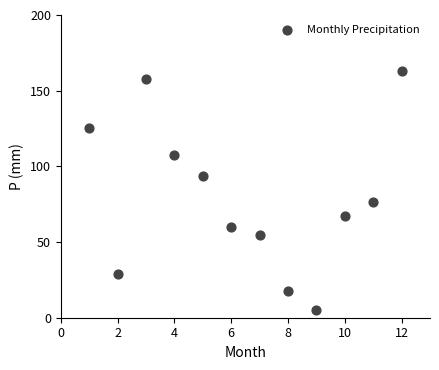

What is the average X value?

6.5